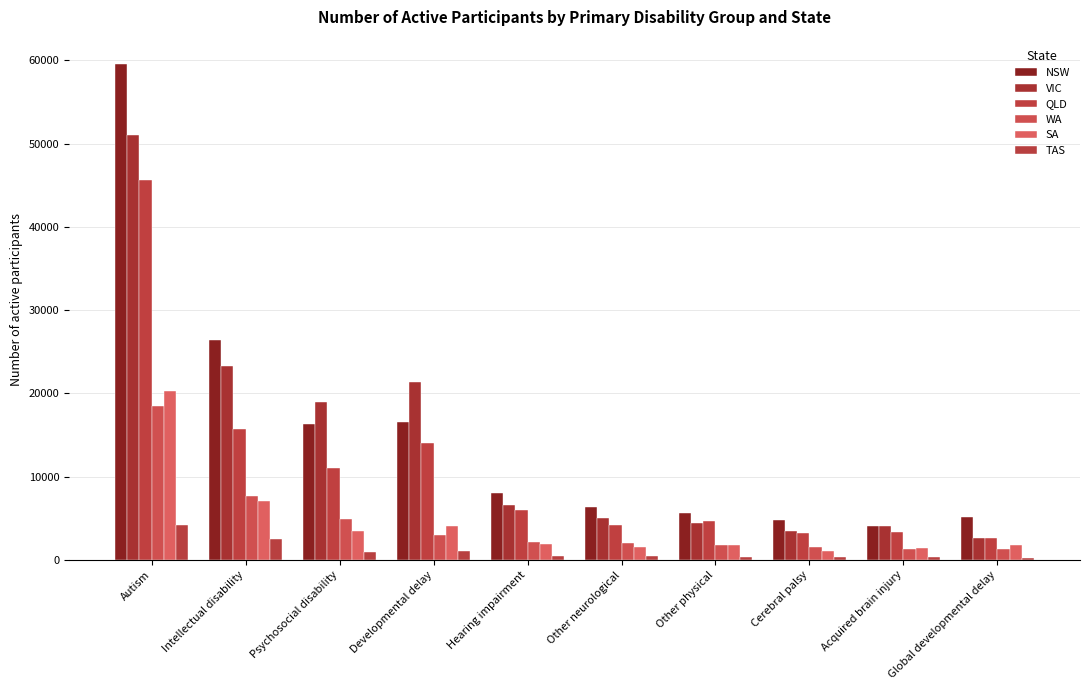

Count the number of data series in this chart.

6